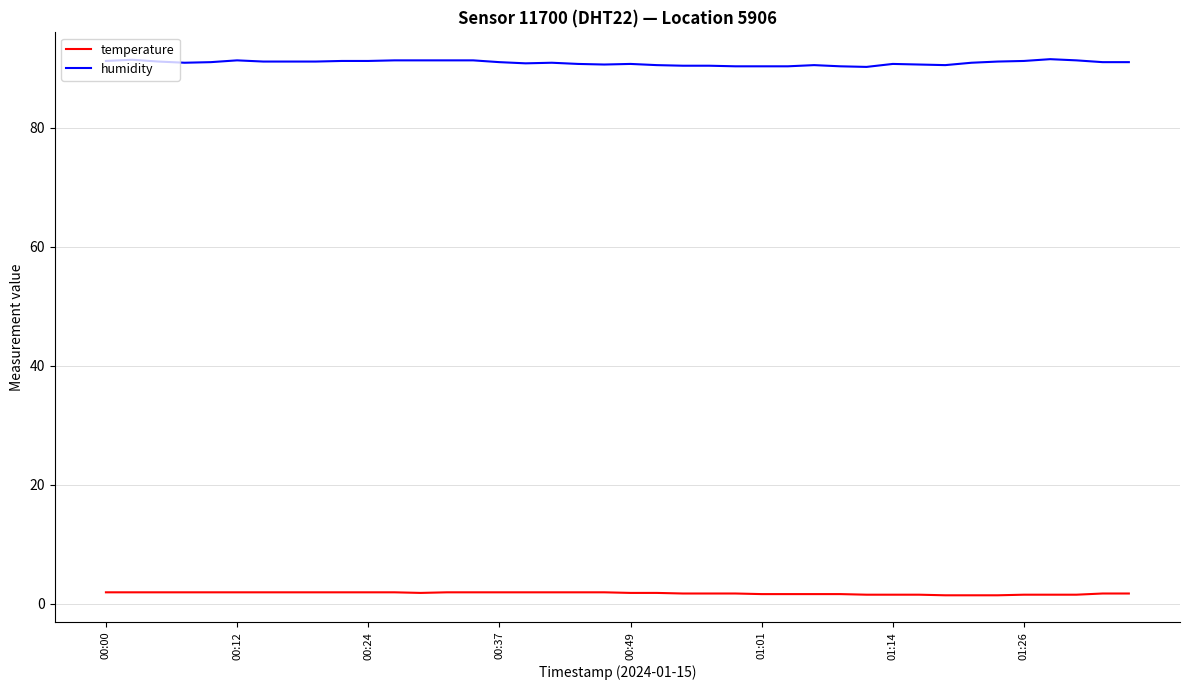

List the series in order of their overall mean, highest first.

humidity, temperature